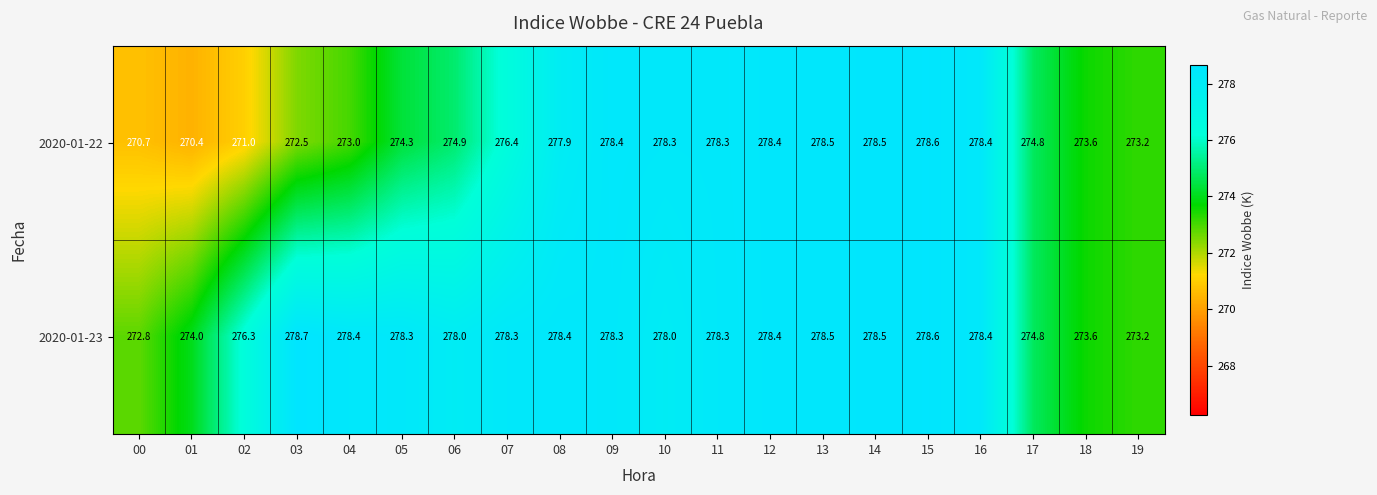

What value does the 2020-01-22 series have at 09?

278.4